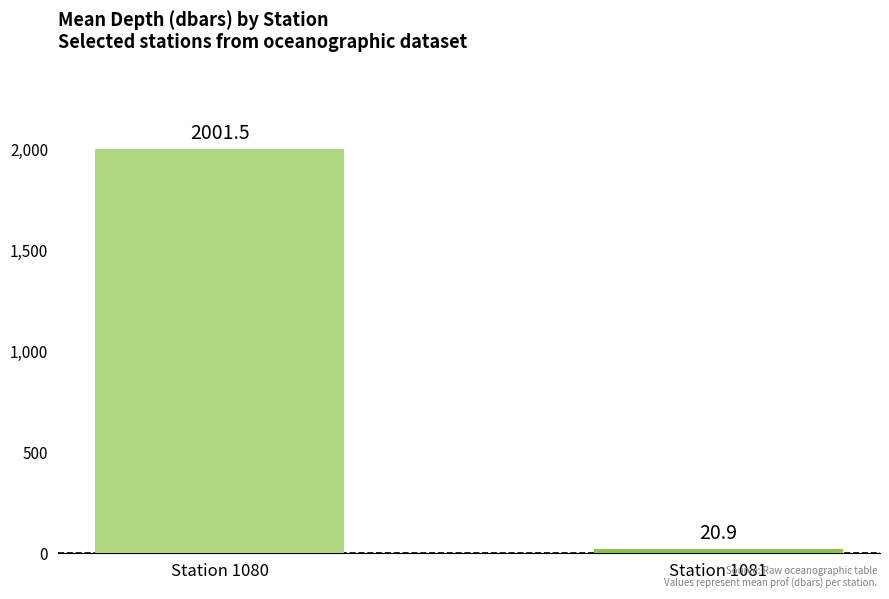

At which label does the data first exceed 2001?

Station 1080